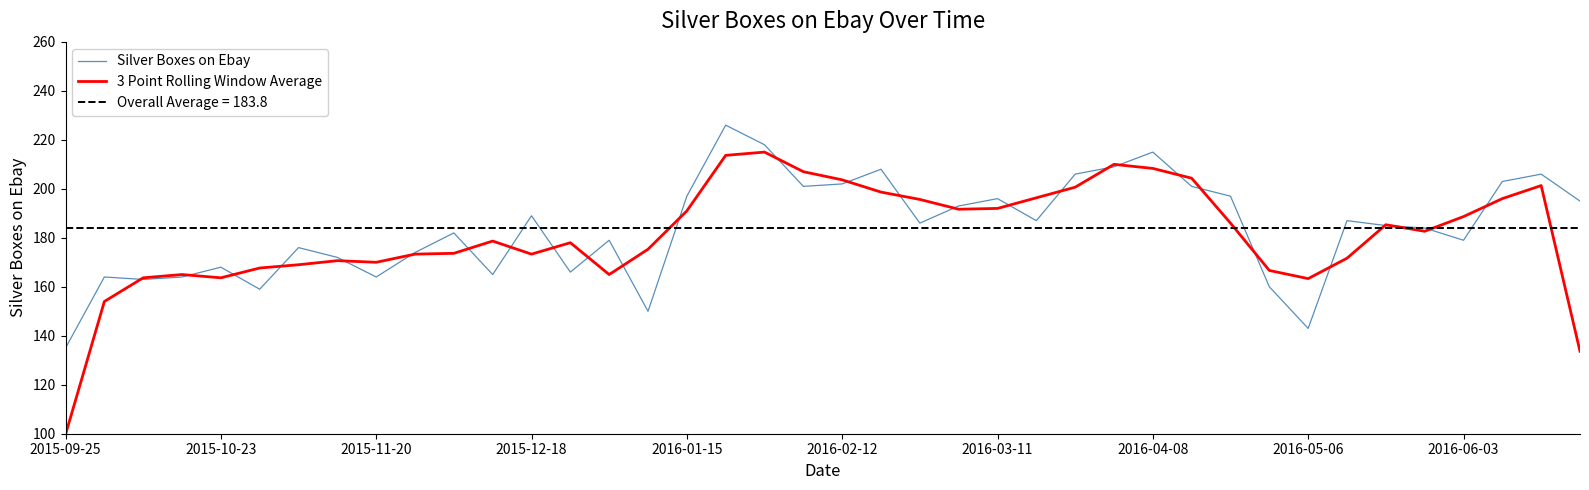

What is the maximum value for 3 Point Rolling Window Average?

215.0